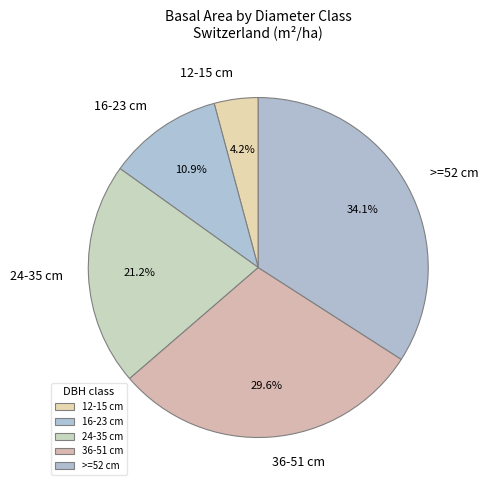

Which has a higher value, 24-35 cm or >=52 cm?

>=52 cm